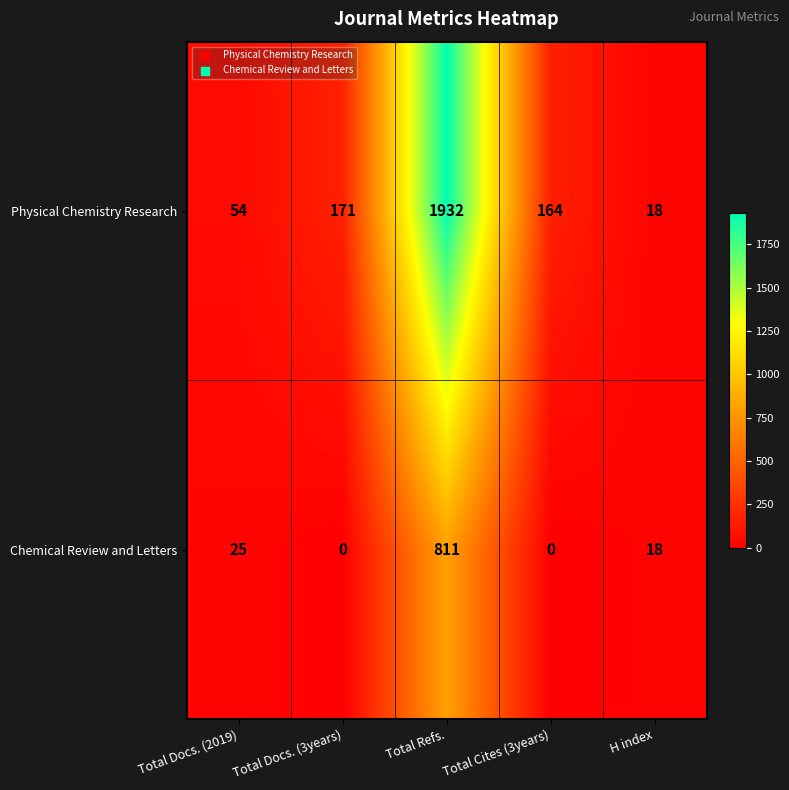

Read the Physical Chemistry Research value at Total Docs. (2019), to the nearest 100.

100